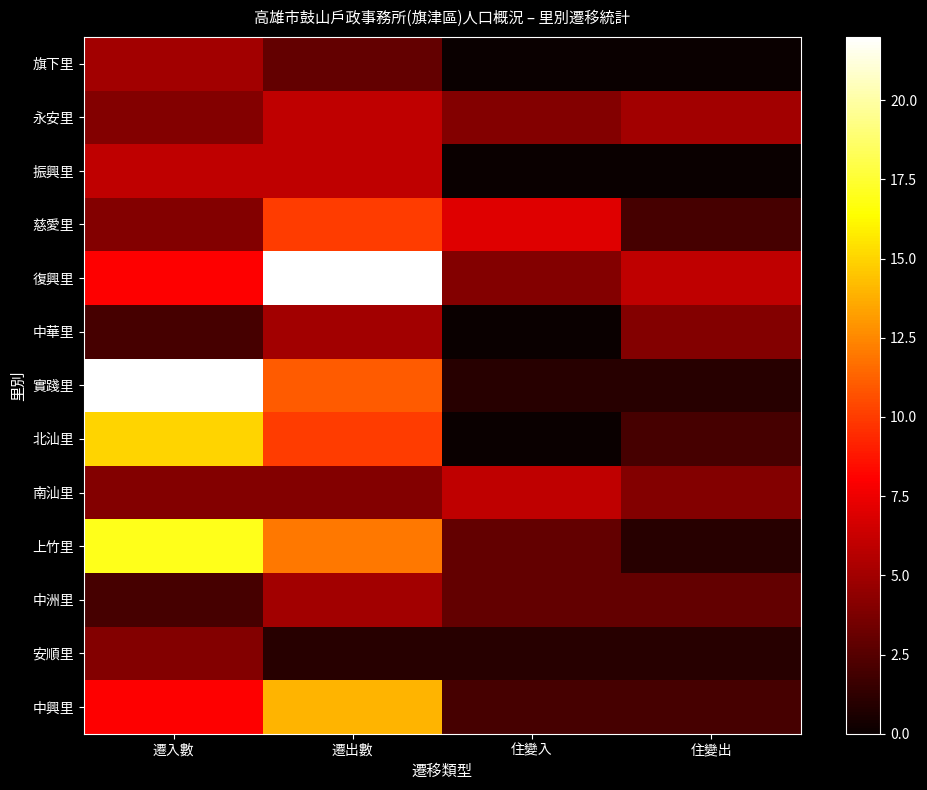

Reading left to right, transcribe all the data shown in this chart.

旗下里: 遷入數=5	遷出數=3	住變入=0	住變出=0
永安里: 遷入數=4	遷出數=6	住變入=4	住變出=5
振興里: 遷入數=6	遷出數=6	住變入=0	住變出=0
慈愛里: 遷入數=4	遷出數=10	住變入=7	住變出=2
復興里: 遷入數=8	遷出數=22	住變入=4	住變出=6
中華里: 遷入數=2	遷出數=5	住變入=0	住變出=4
實踐里: 遷入數=22	遷出數=11	住變入=1	住變出=1
北汕里: 遷入數=15	遷出數=10	住變入=0	住變出=2
南汕里: 遷入數=4	遷出數=4	住變入=6	住變出=4
上竹里: 遷入數=17	遷出數=12	住變入=3	住變出=1
中洲里: 遷入數=2	遷出數=5	住變入=3	住變出=3
安順里: 遷入數=4	遷出數=1	住變入=1	住變出=1
中興里: 遷入數=8	遷出數=14	住變入=2	住變出=2